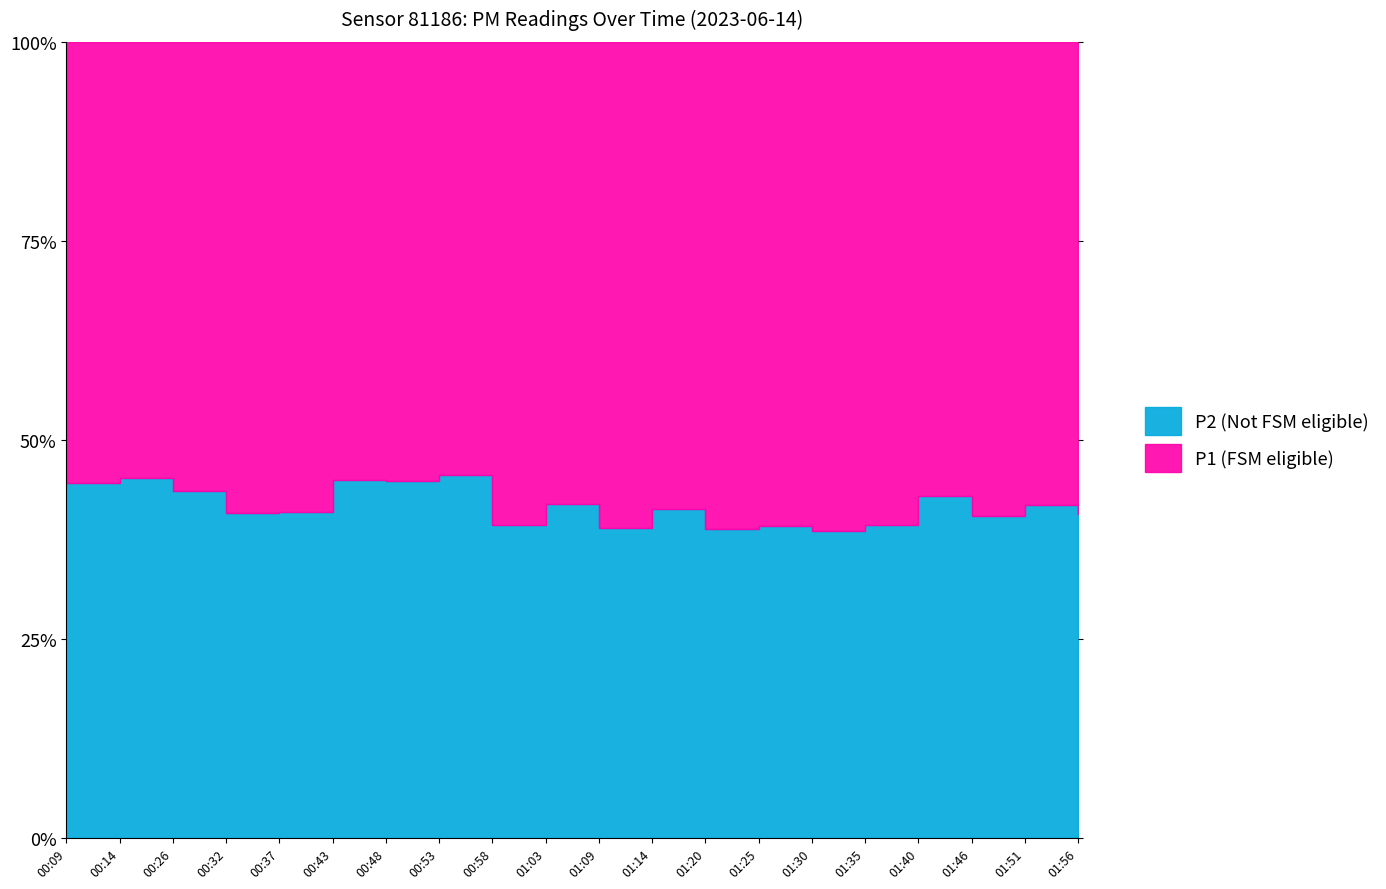

The value of P2 at 00:37 is 2.6. True or false?

False